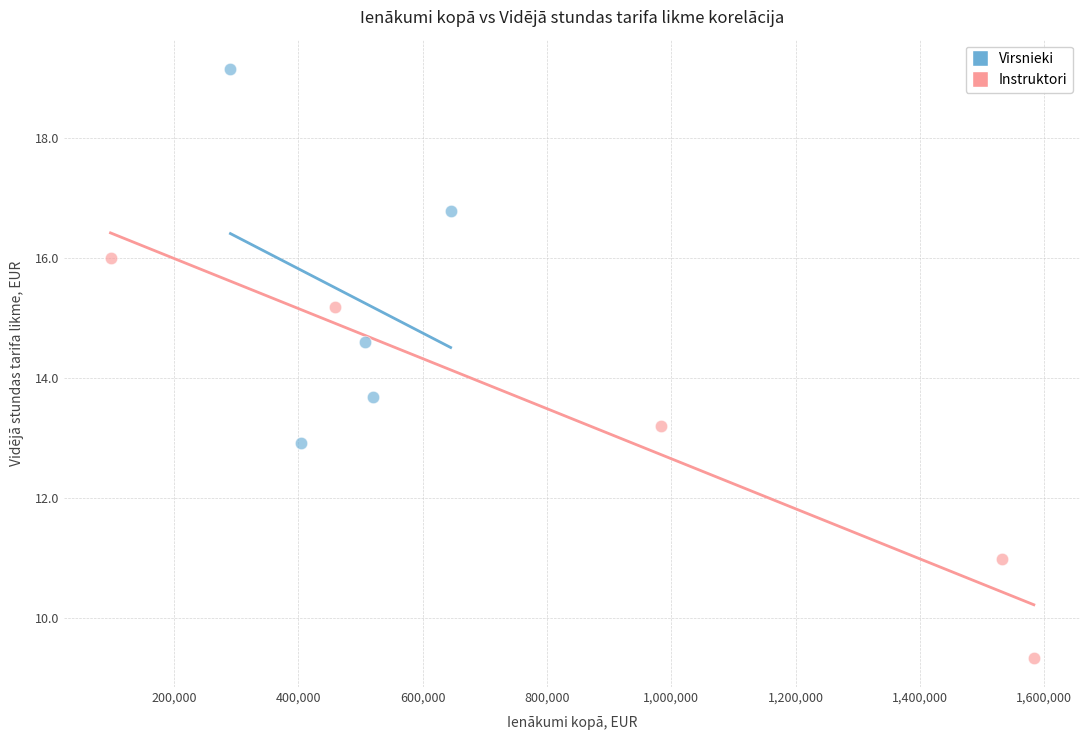

Which series has the widest spread of Y values?

Instruktori